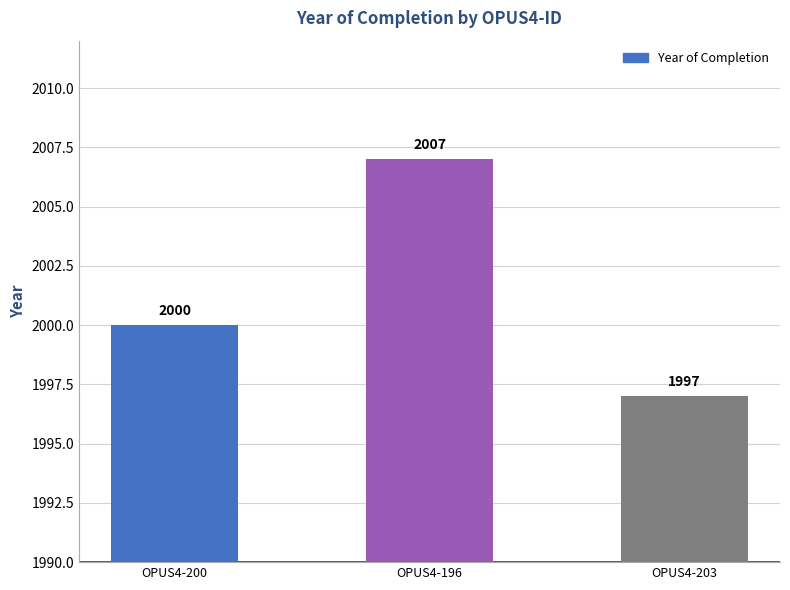

Read the value at OPUS4-203, to the nearest 10.

2000